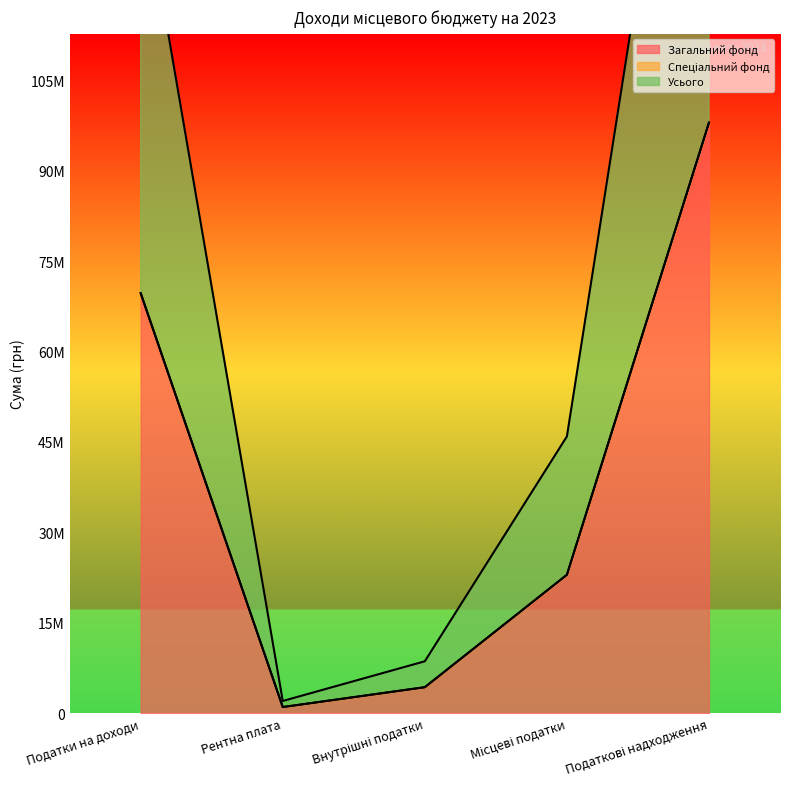

What is the sum of the Загальний фонд values at Рентна плата and Податки на доходи?

70668000